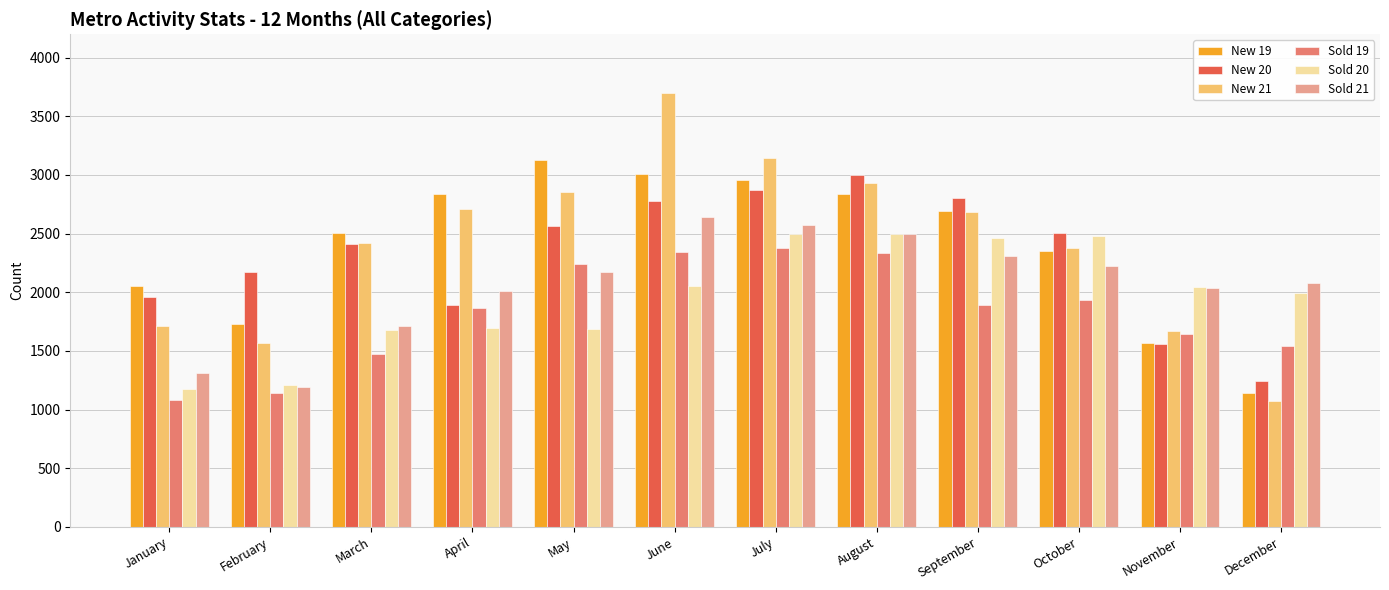

List the series in order of their peak value, lowest first.

Sold 19, Sold 20, Sold 21, New 20, New 19, New 21